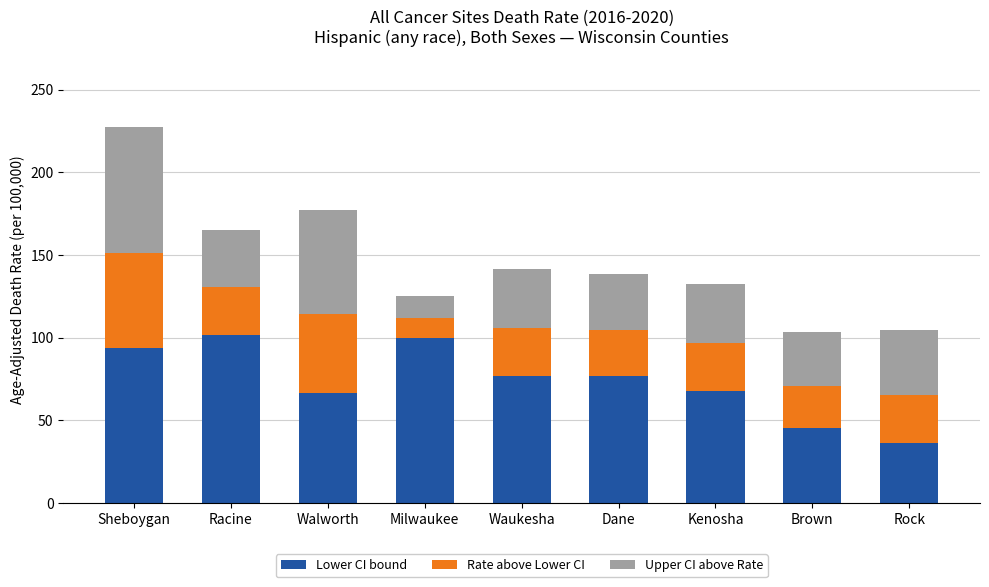

Are the bars grouped side by side (vs. stacked)?

No